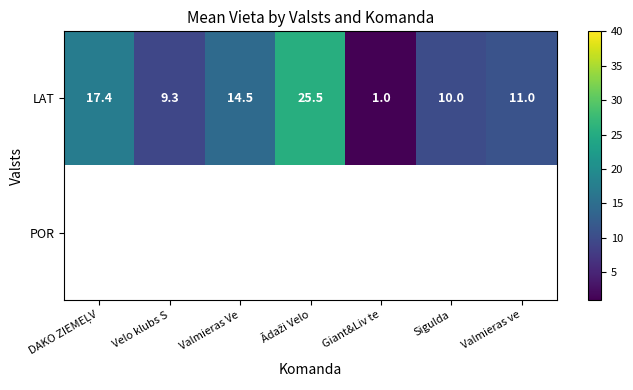

What is the maximum value shown in the chart?

25.5